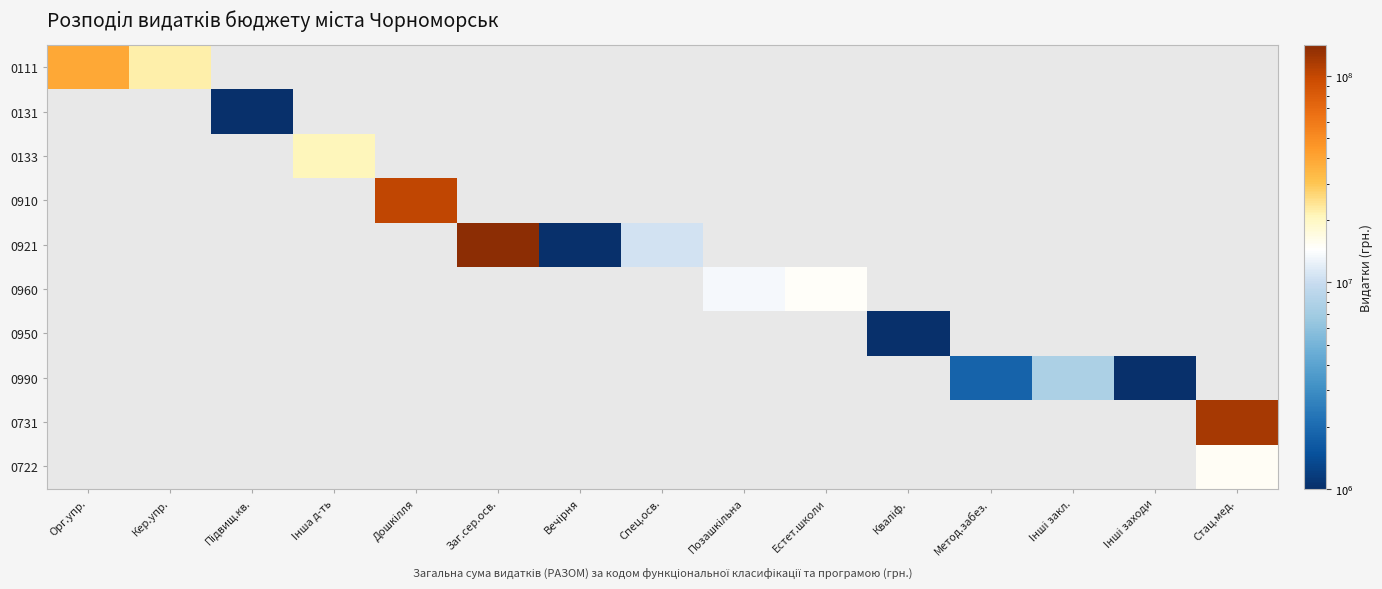

The 0921 series shows 1095922.9 at Вечiрня. True or false?

False